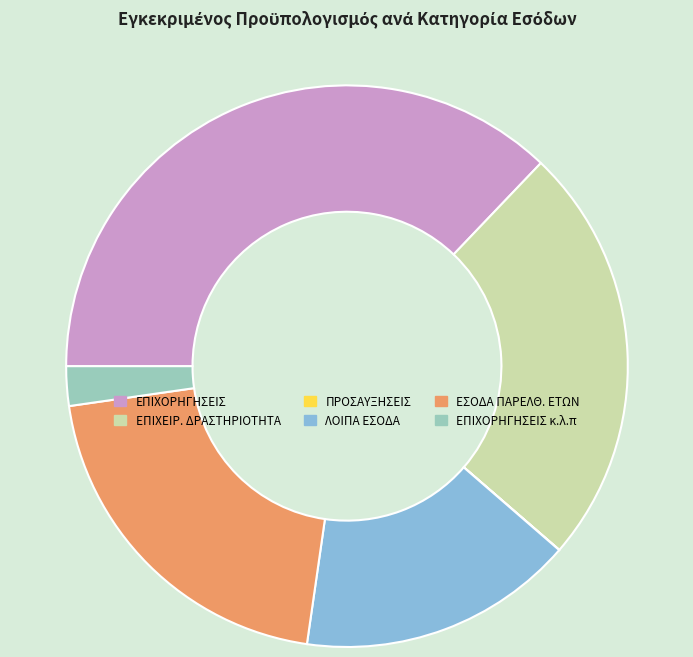

Is there any slice that represents more than half of the pie?

No